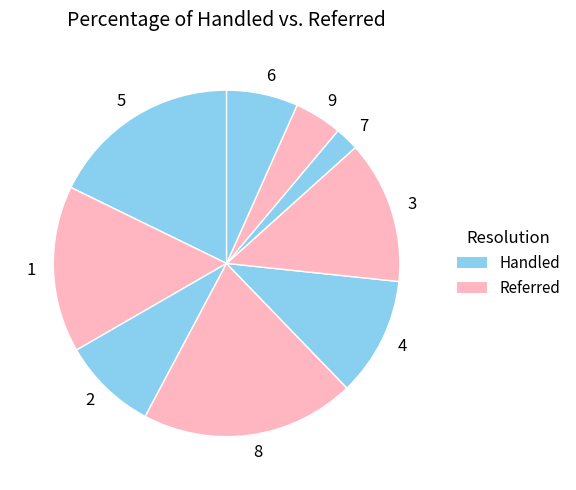

The 3 slice represents 4% of the pie. True or false?

False